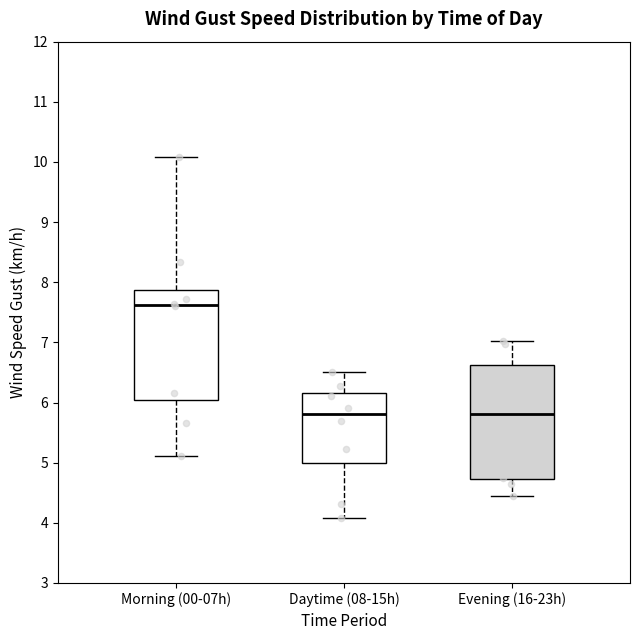

Reading left to right, read every box against the y-axis: the position of its median line, the range the box covers, and the ends of its whiskers. The values are not printed on the chart, so give them approximately, as read against the axis.

Morning (00-07h): median 7.6, box 6.0 to 7.9, whiskers 5.1 to 10.1
Daytime (08-15h): median 5.8, box 5.0 to 6.2, whiskers 4.1 to 6.5
Evening (16-23h): median 5.8, box 4.7 to 6.6, whiskers 4.4 to 7.0